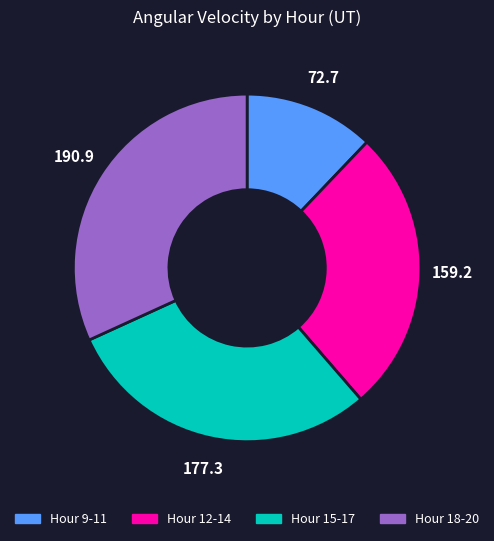

Count the number of slices in the pie.

4